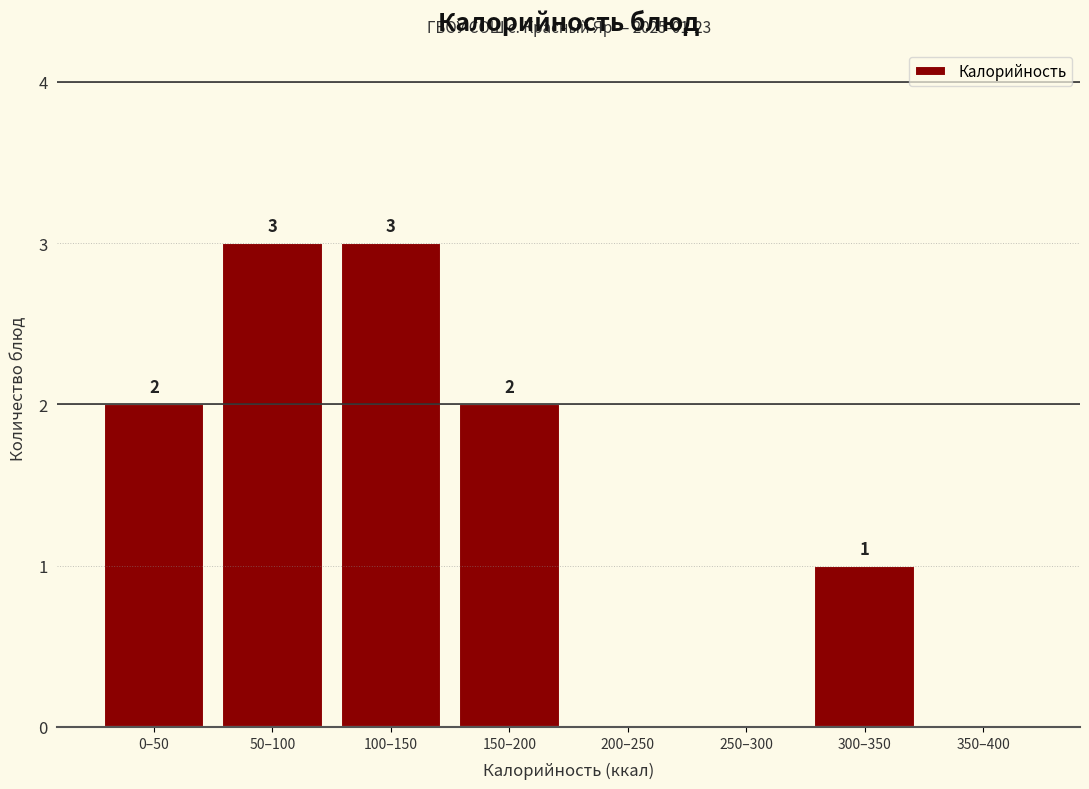

What is the sum of all values?

11